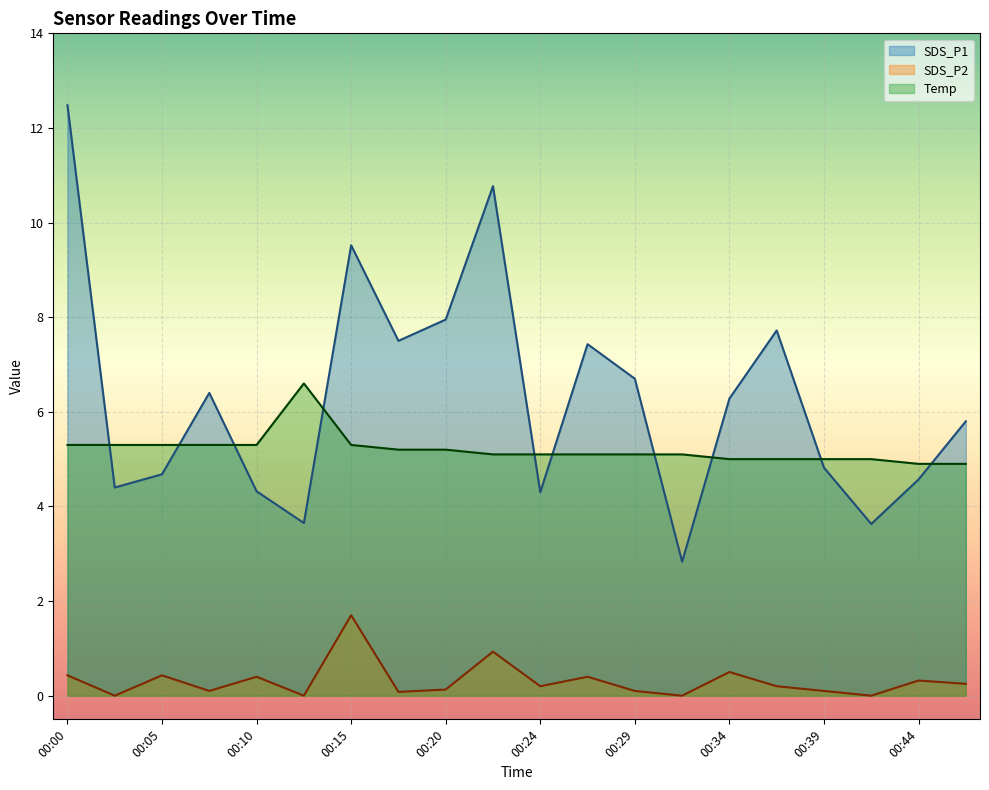

Which series has the largest total across all categories?

SDS_P1